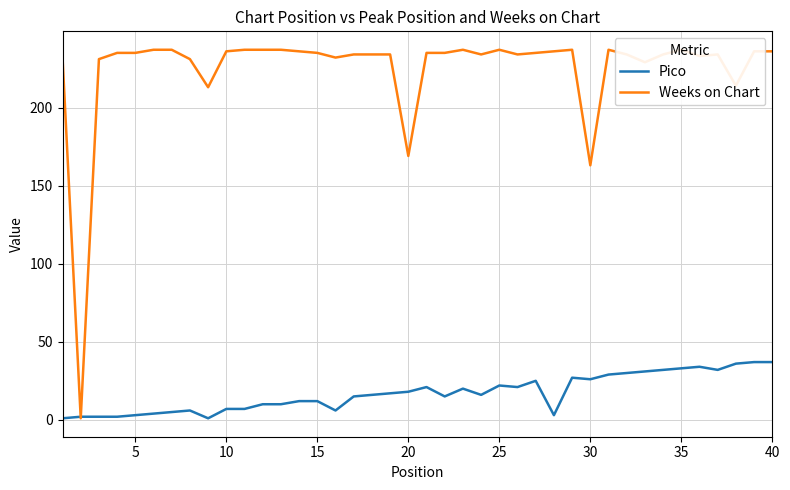

At 35, list the series in order from largest to smallest.

Weeks on Chart, Pico